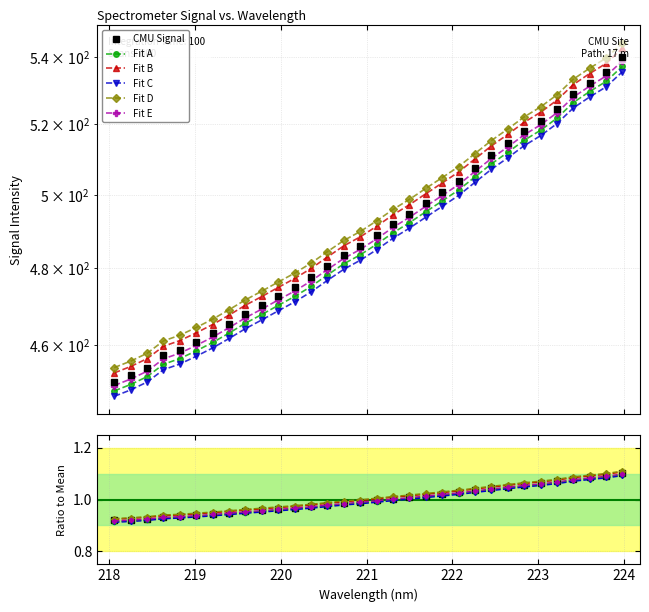

At which label is the value closest to 495?

221.4993